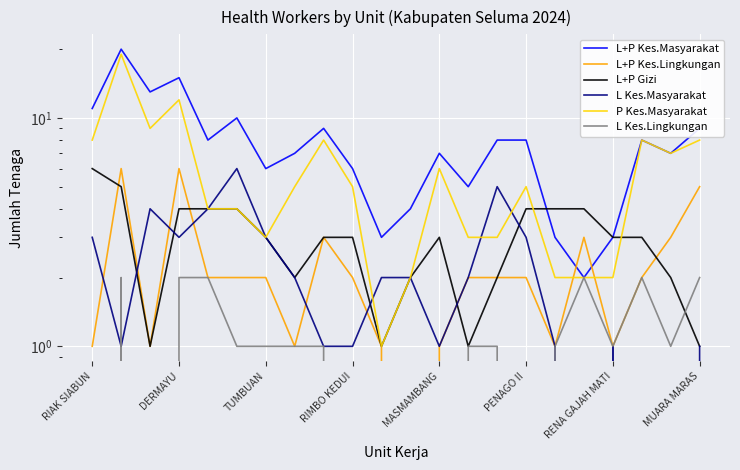

Reading right to left, what are all the values shown in this chart?

L+P Kes.Masyarakat: 9	7	8	3	2	3	8	8	5	7	4	3	6	9	7	6	10	8	15	13	20	11
L+P Kes.Lingkungan: 5	3	2	1	3	1	2	2	2	1	0	1	2	3	1	2	2	2	6	1	6	1
L+P Gizi: 1	2	3	3	4	4	4	2	1	3	2	1	3	3	2	3	4	4	4	1	5	6
L Kes.Masyarakat: 1	0	0	1	0	1	3	5	2	1	2	2	1	1	2	3	6	4	3	4	1	3
P Kes.Masyarakat: 8	7	8	2	2	2	5	3	3	6	2	1	5	8	5	3	4	4	12	9	19	8
L Kes.Lingkungan: 2	1	2	1	2	1	0	1	1	0	0	0	0	1	1	1	1	2	2	0	2	0